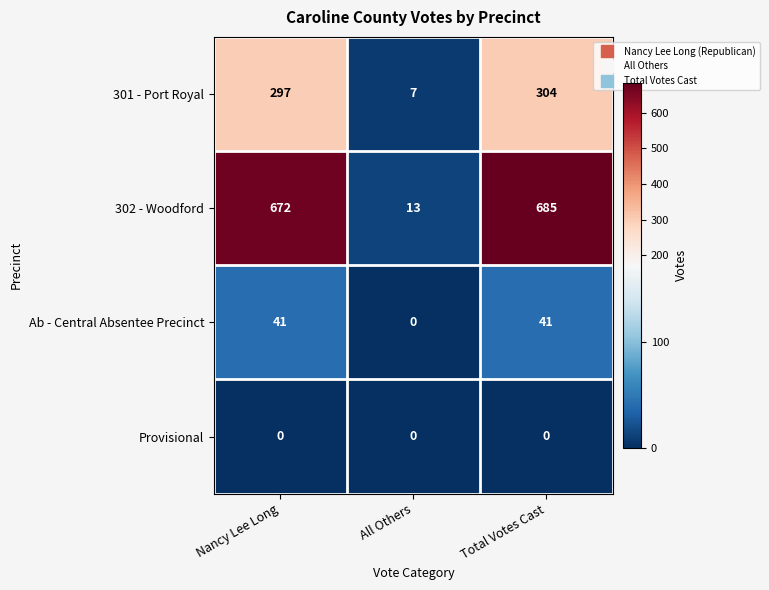

Read the 301 - Port Royal value at Total Votes Cast.

304